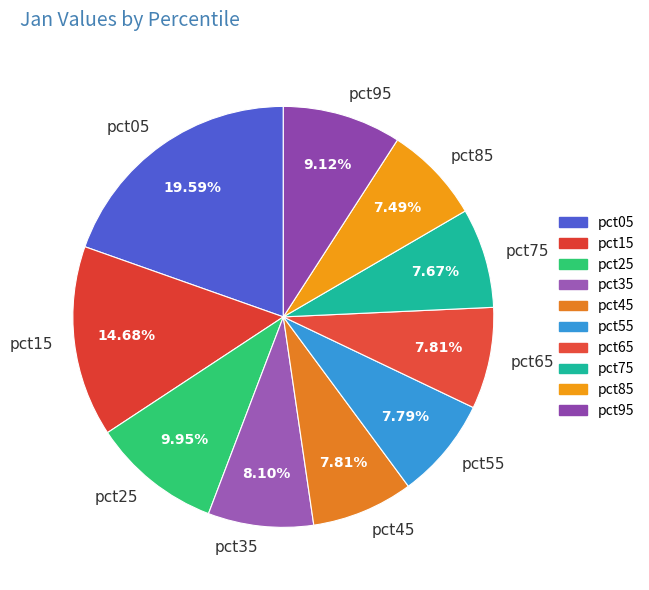

Is it true that pct75 is 18% of the pie?

False